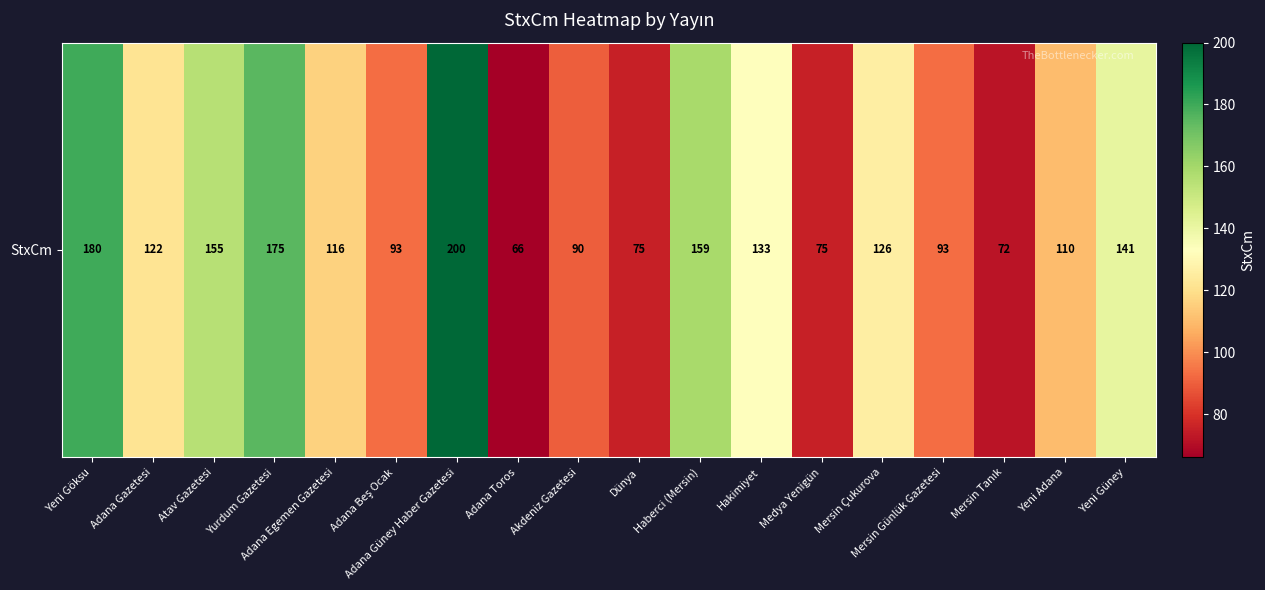

How many distinct data groups are displayed?

1